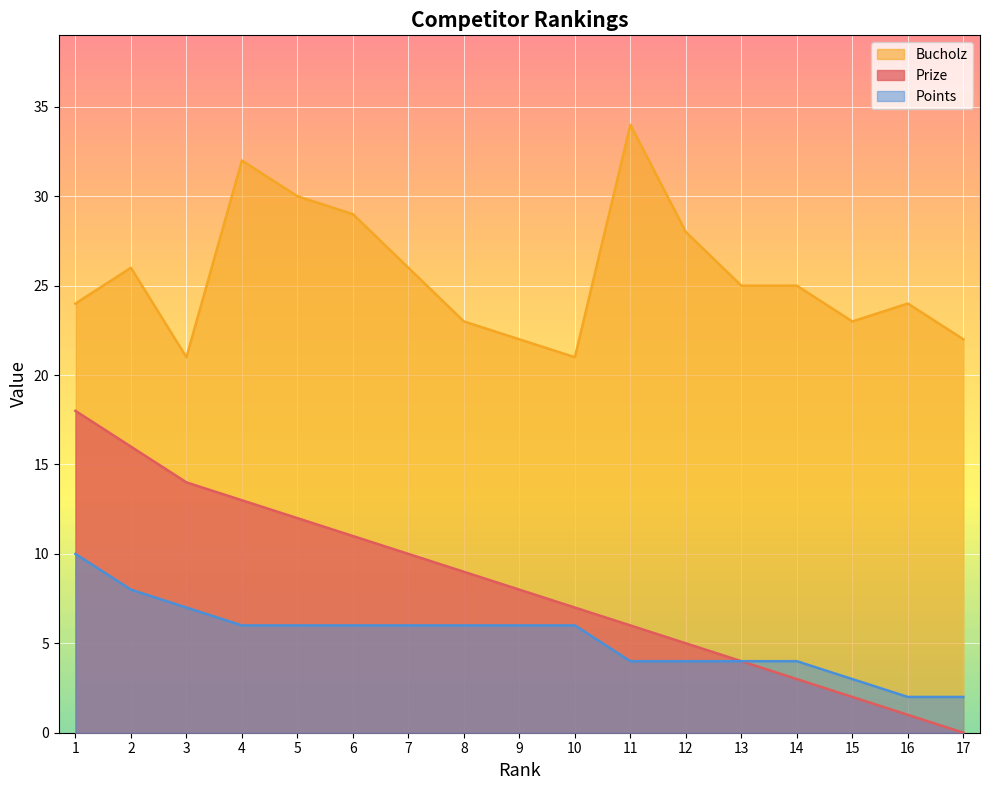

What is the approximate value of Bucholz at 17, to the nearest 5?

20